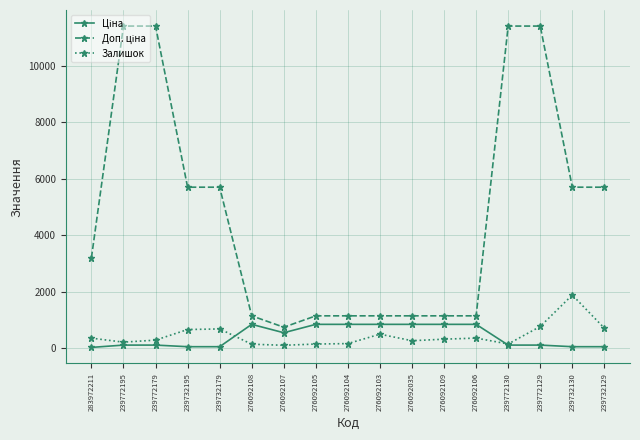

What is the highest value of the Залишок series?

1887.0